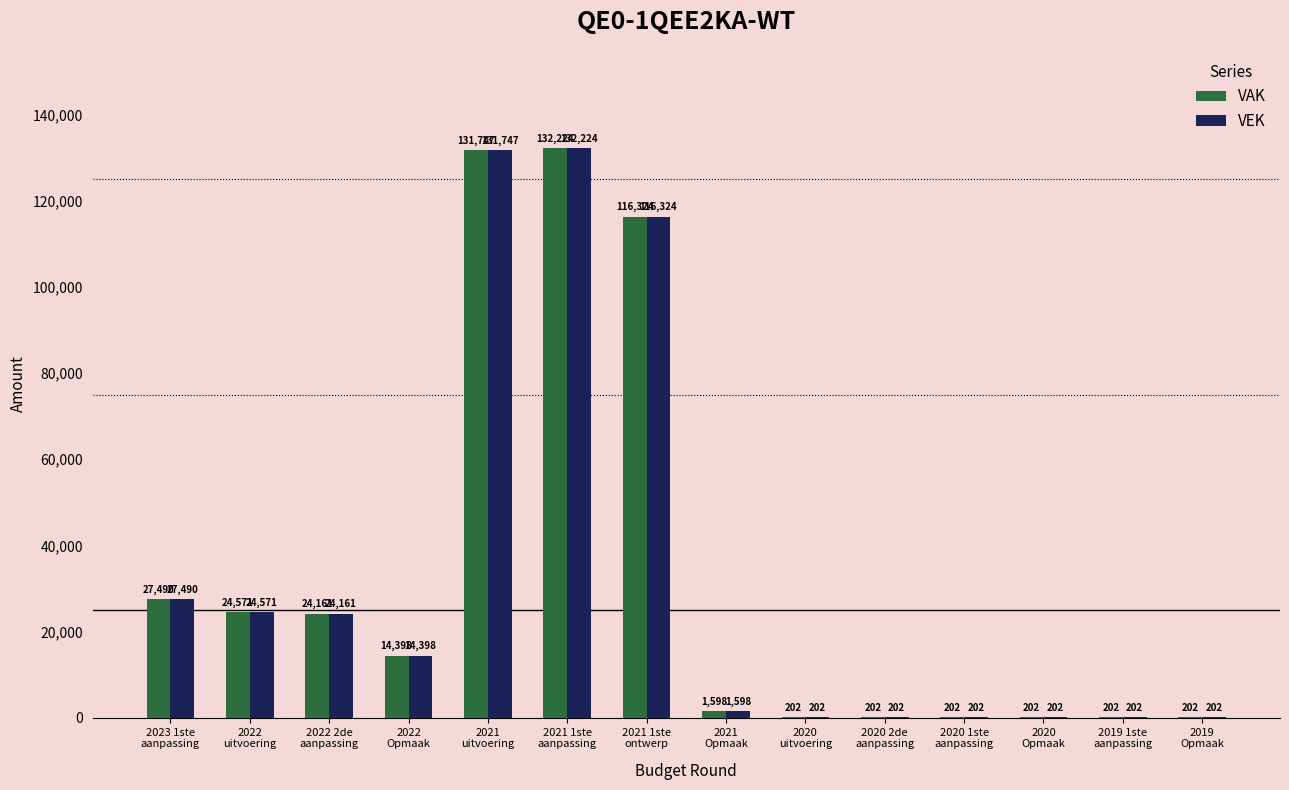

Reading right to left, what are all the values shown in this chart?

VAK: 2019
Opmaak=202	2019 1ste
aanpassing=202	2020
Opmaak=202	2020 1ste
aanpassing=202	2020 2de
aanpassing=202	2020
uitvoering=202	2021
Opmaak=1598	2021 1ste
ontwerp=116324	2021 1ste
aanpassing=132224	2021
uitvoering=131747	2022
Opmaak=14398	2022 2de
aanpassing=24161	2022
uitvoering=24571	2023 1ste
aanpassing=27490
VEK: 2019
Opmaak=202	2019 1ste
aanpassing=202	2020
Opmaak=202	2020 1ste
aanpassing=202	2020 2de
aanpassing=202	2020
uitvoering=202	2021
Opmaak=1598	2021 1ste
ontwerp=116324	2021 1ste
aanpassing=132224	2021
uitvoering=131747	2022
Opmaak=14398	2022 2de
aanpassing=24161	2022
uitvoering=24571	2023 1ste
aanpassing=27490